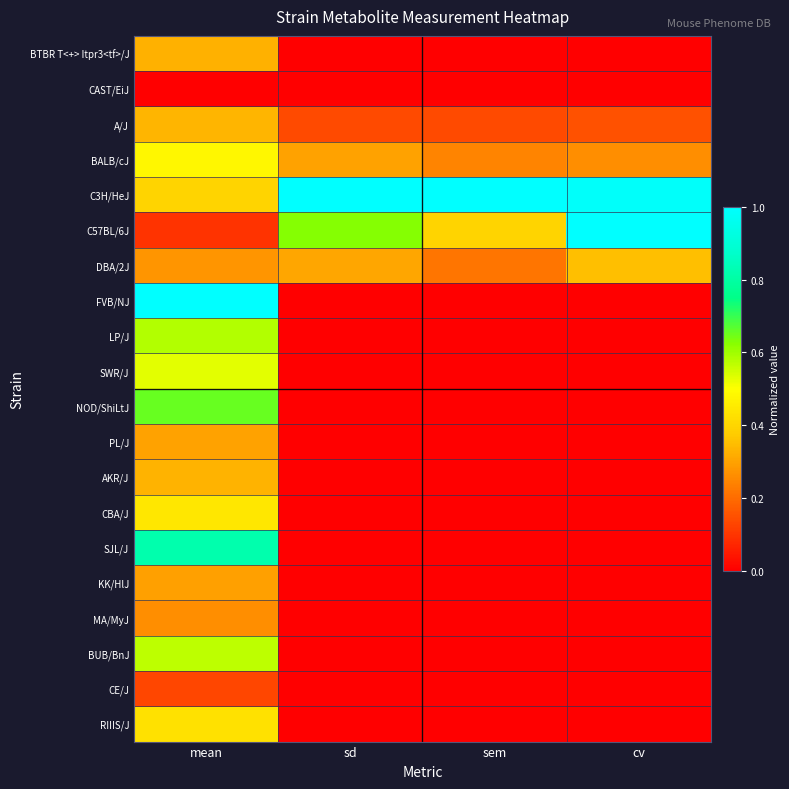

At how many categories does at least one series exceed 0?

4